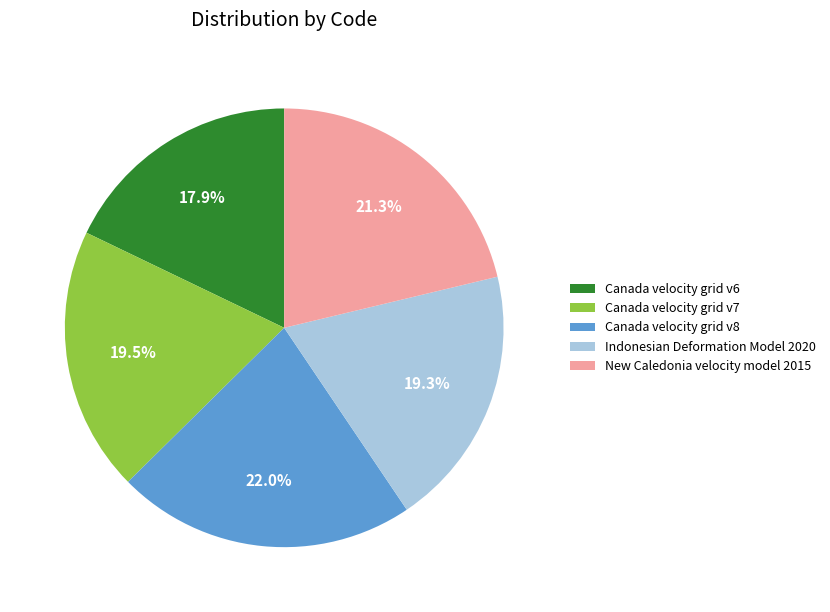

How many segments does this pie chart have?

5